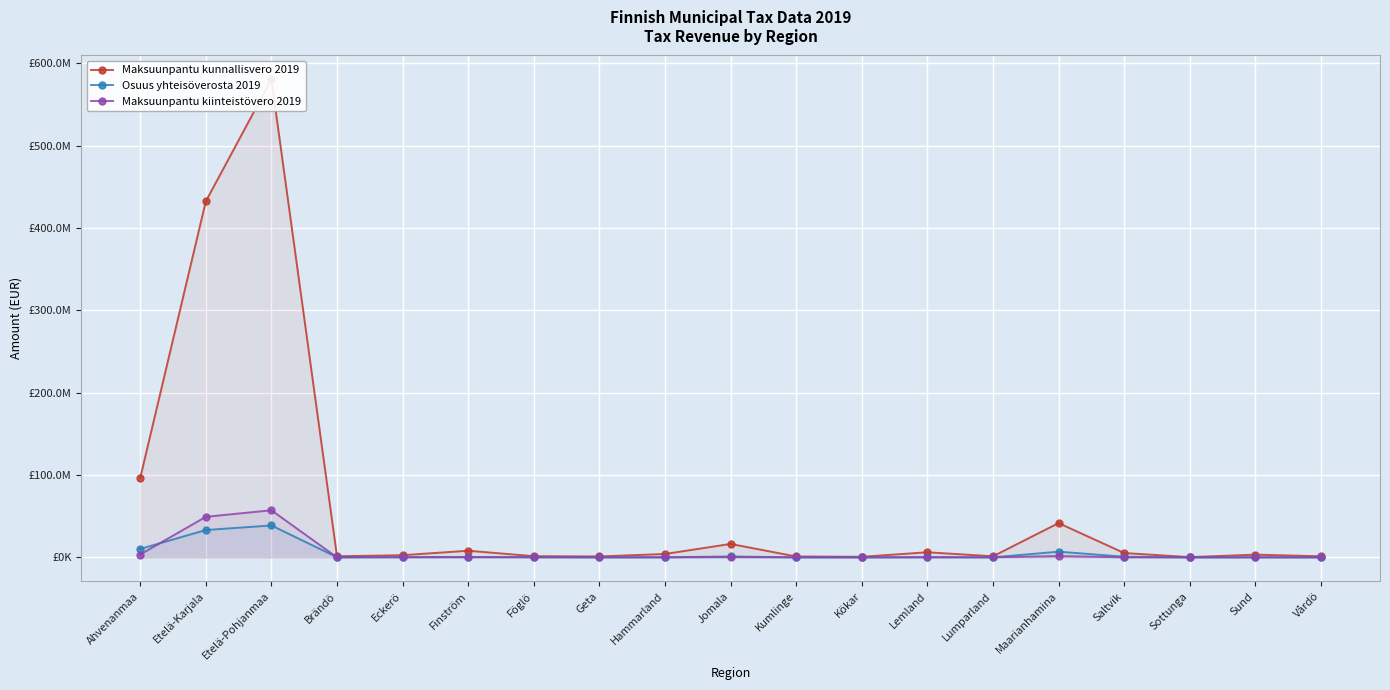

Between Eckerö and Vårdö, which series saw the biggest shift?

Maksuunpantu kunnallisvero 2019